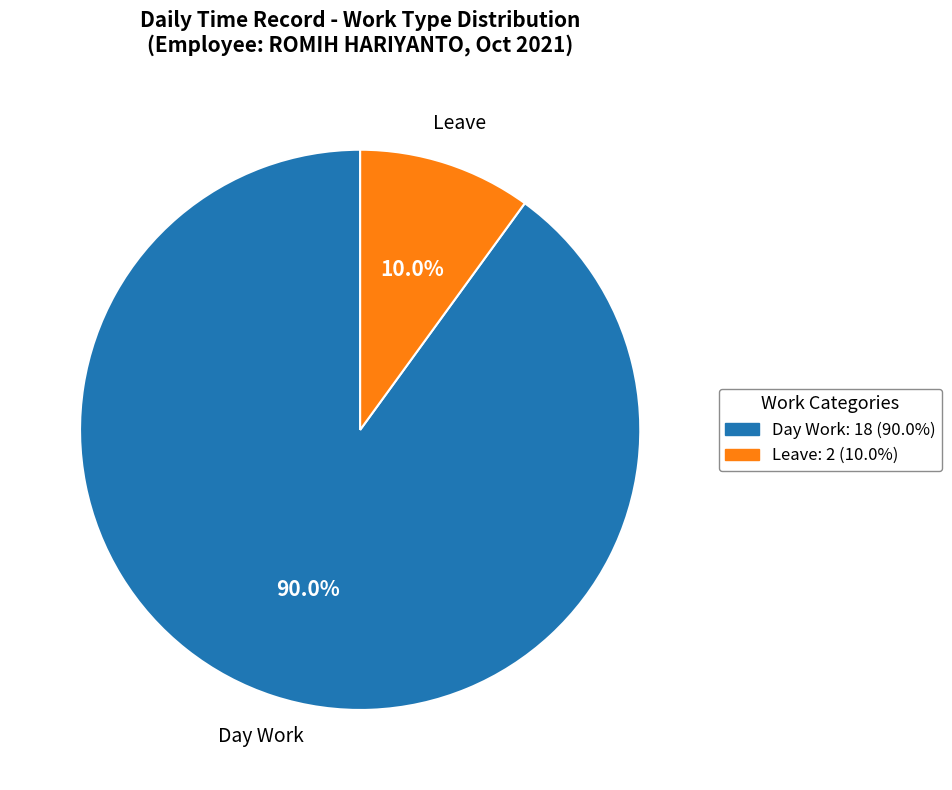

Is there any slice that represents more than half of the pie?

Yes